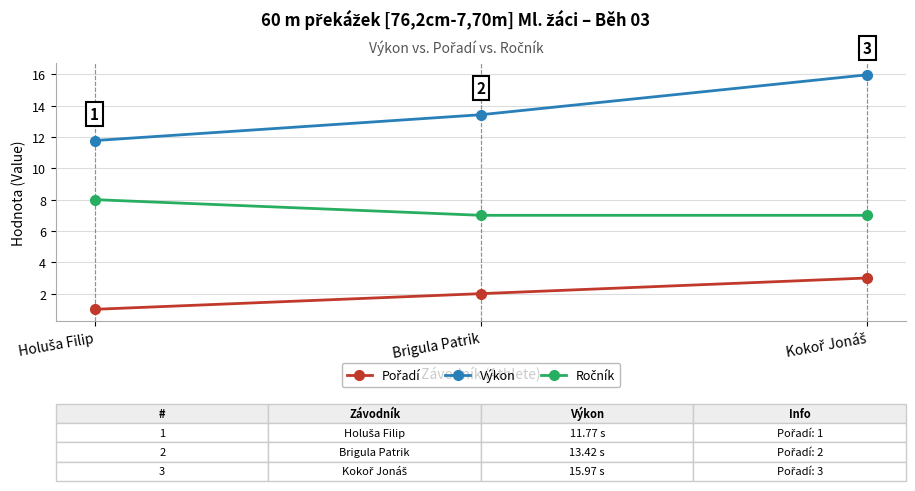

What is the average value of the Výkon series?

13.7